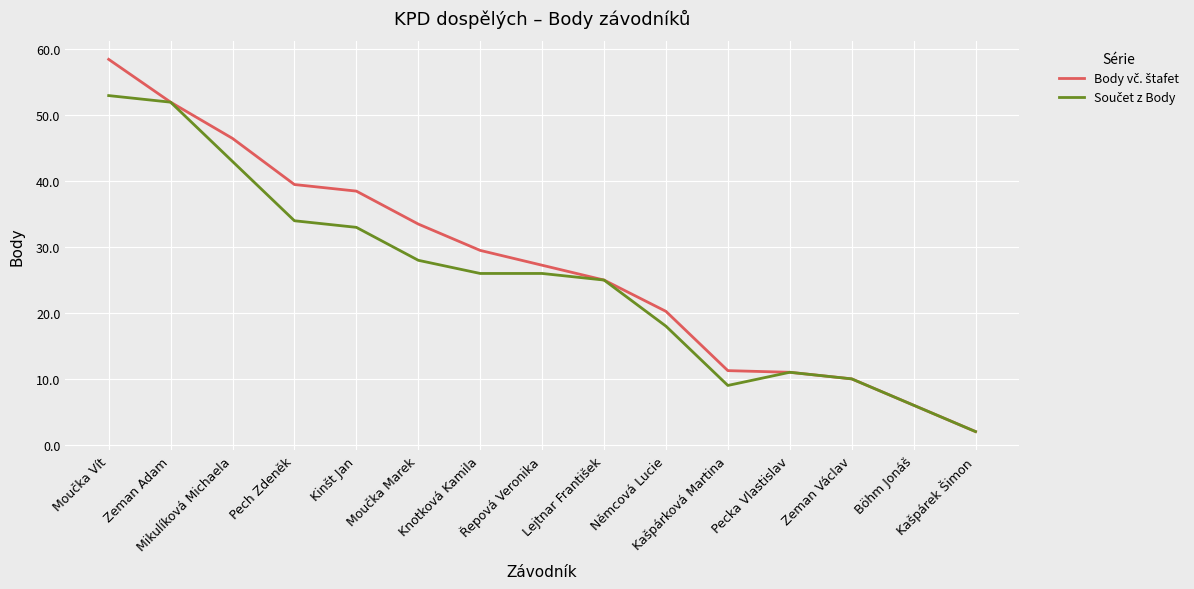

What is the minimum value shown in the chart?

2.0